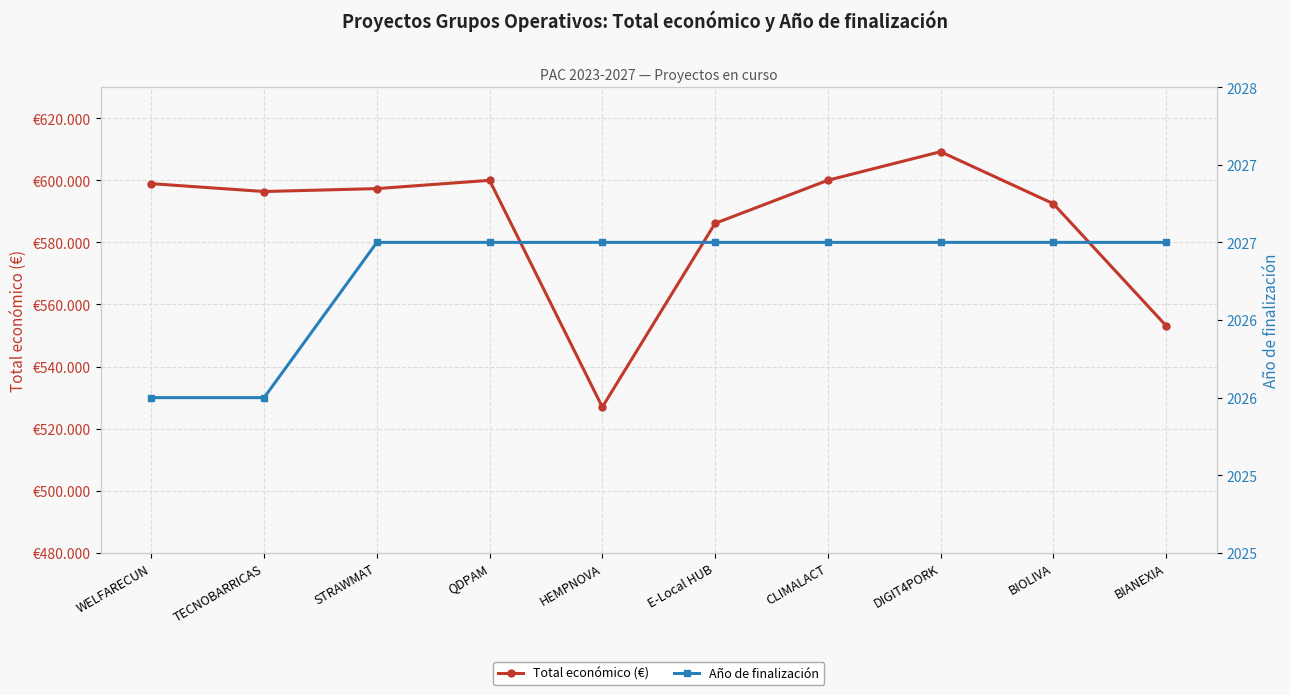

Which has a higher value, WELFARECUN or TECNOBARRICAS?

WELFARECUN